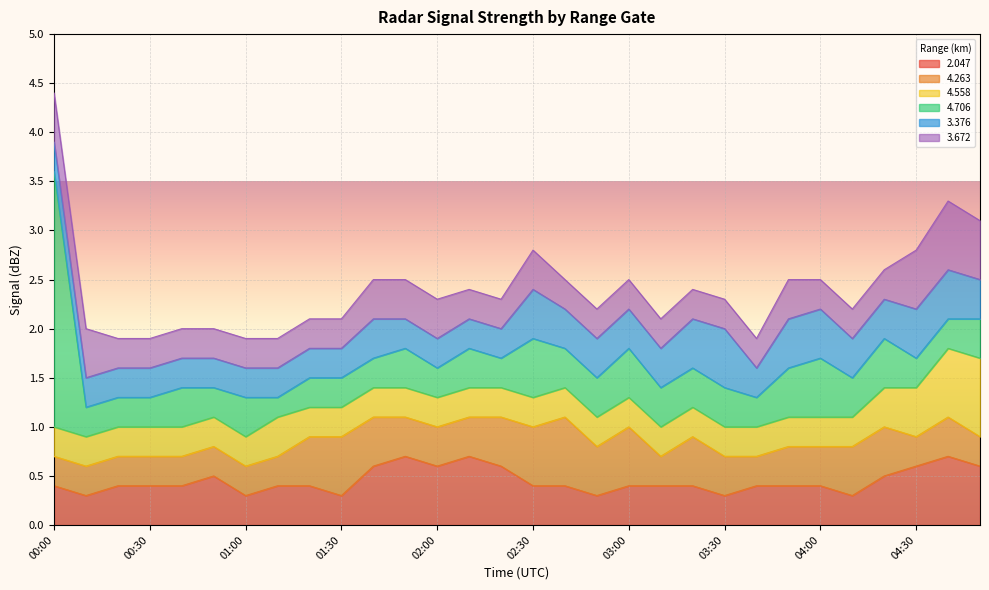

True or false:   3.672 and   2.047 intersect in this chart.

True